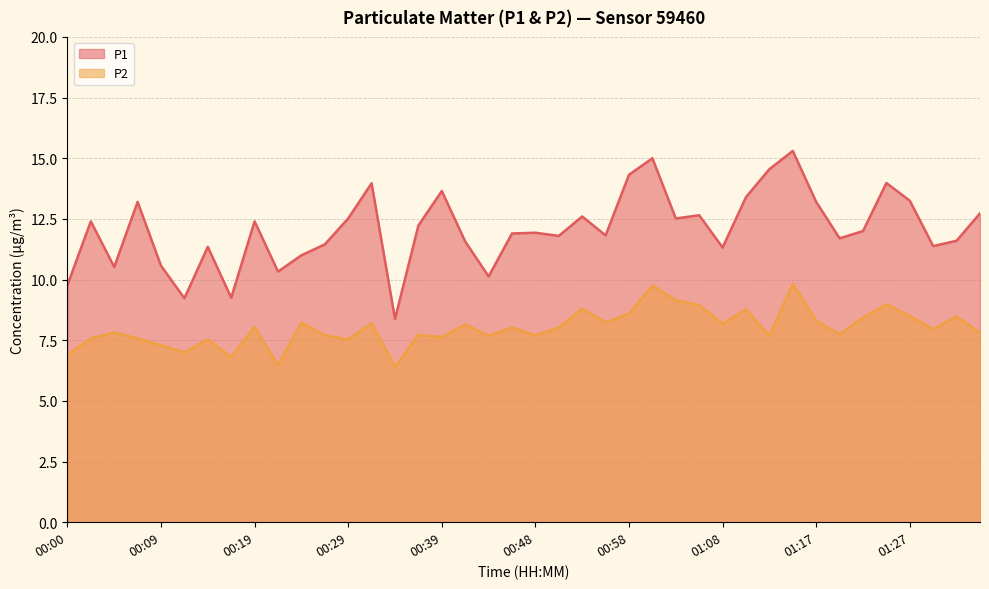

Reading left to right, transcribe all the data shown in this chart.

P1: 9.8	12.4	10.5	13.2	10.6	9.2	11.3	9.2	12.4	10.3	11.0	11.4	12.5	14.0	8.4	12.2	13.7	11.6	10.1	11.9	11.9	11.8	12.6	11.8	14.3	15.0	12.5	12.7	11.3	13.4	14.6	15.3	13.2	11.7	12.0	14.0	13.2	11.4	11.6	12.7
P2: 6.9	7.6	7.8	7.6	7.3	7.0	7.5	6.8	8.1	6.5	8.2	7.7	7.5	8.2	6.4	7.7	7.6	8.2	7.7	8.0	7.7	8.0	8.8	8.2	8.6	9.8	9.2	8.9	8.2	8.8	7.7	9.8	8.3	7.8	8.4	9.0	8.5	8.0	8.5	7.8